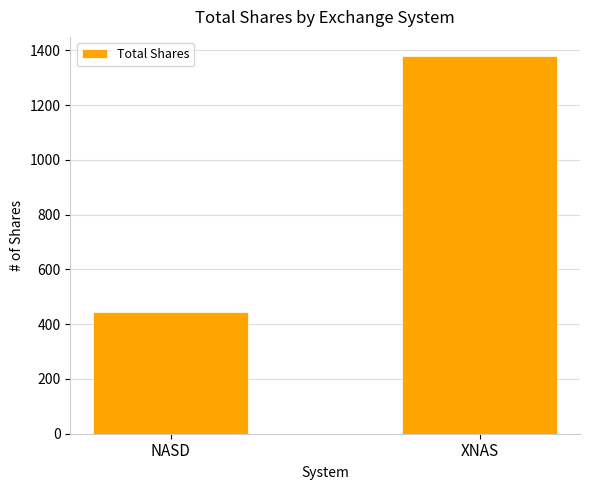

Between XNAS and NASD, which is larger?

XNAS